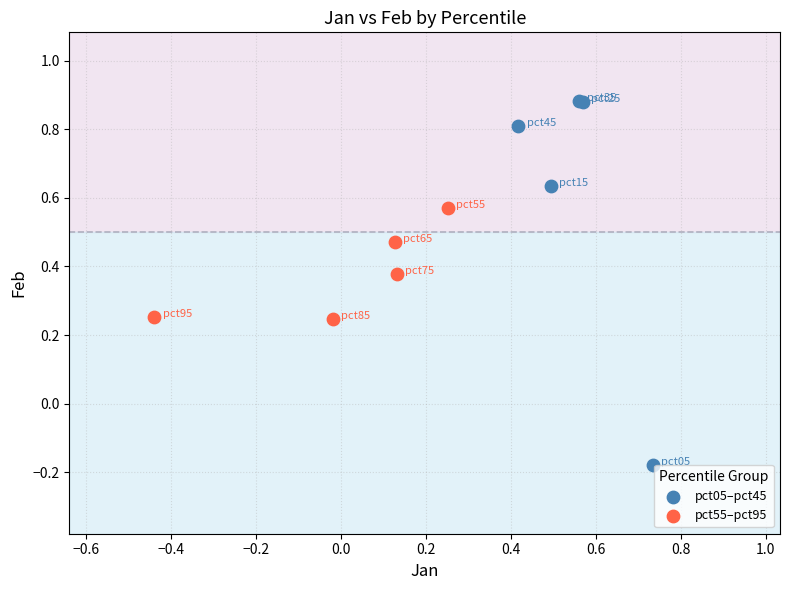

What are all the series names shown in the legend?

pct05–pct45, pct55–pct95